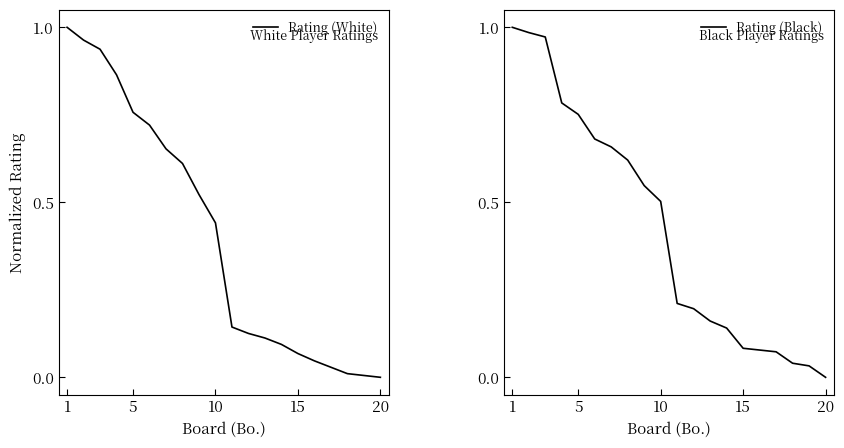

The value of Rating (White) at 1 is 1.0. True or false?

True